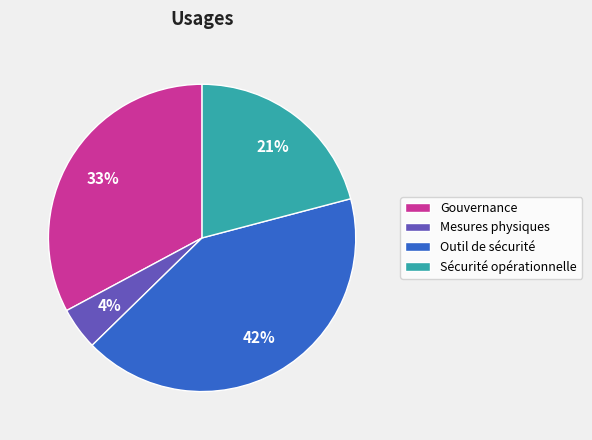

Does Mesures physiques account for over 50% of the chart?

No